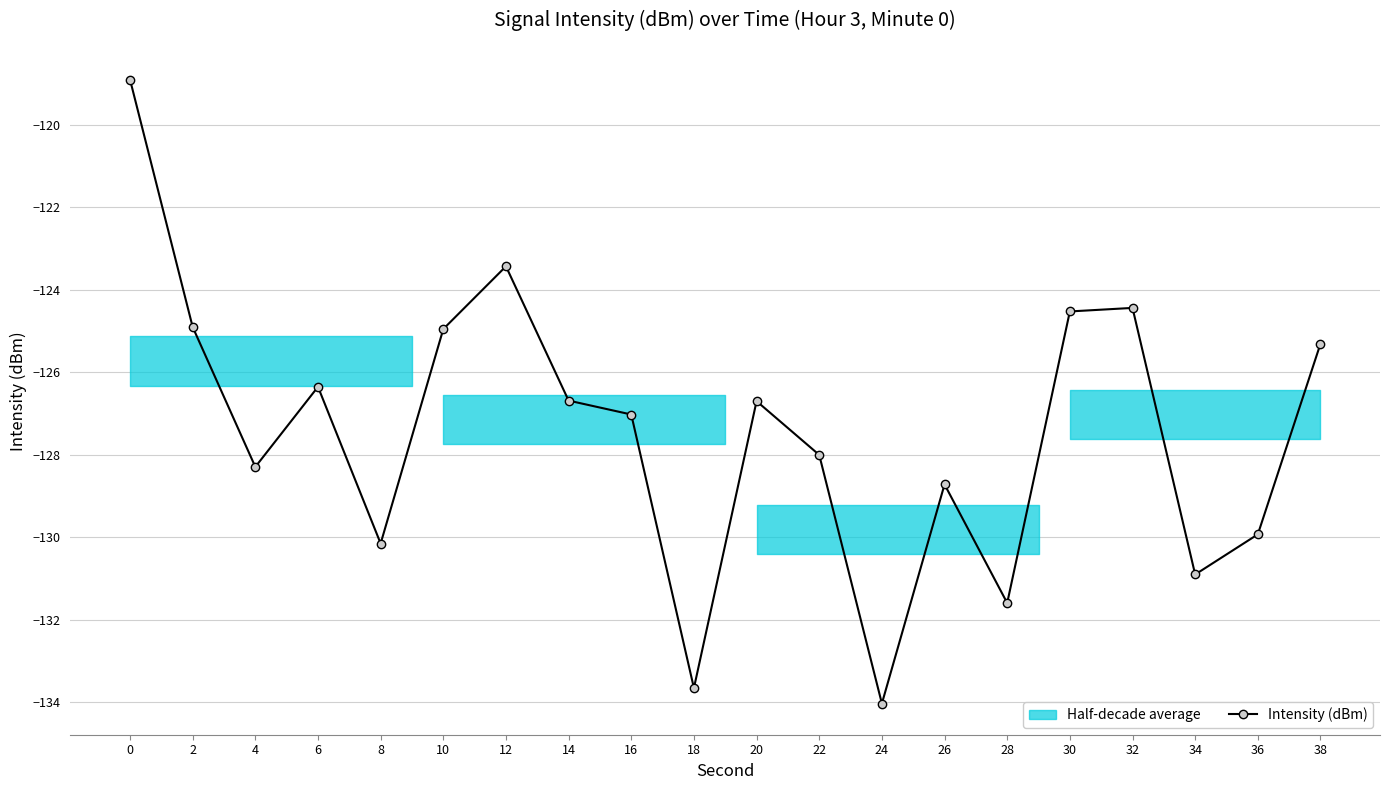

True or false: the data shows -124.4 at 32.

True